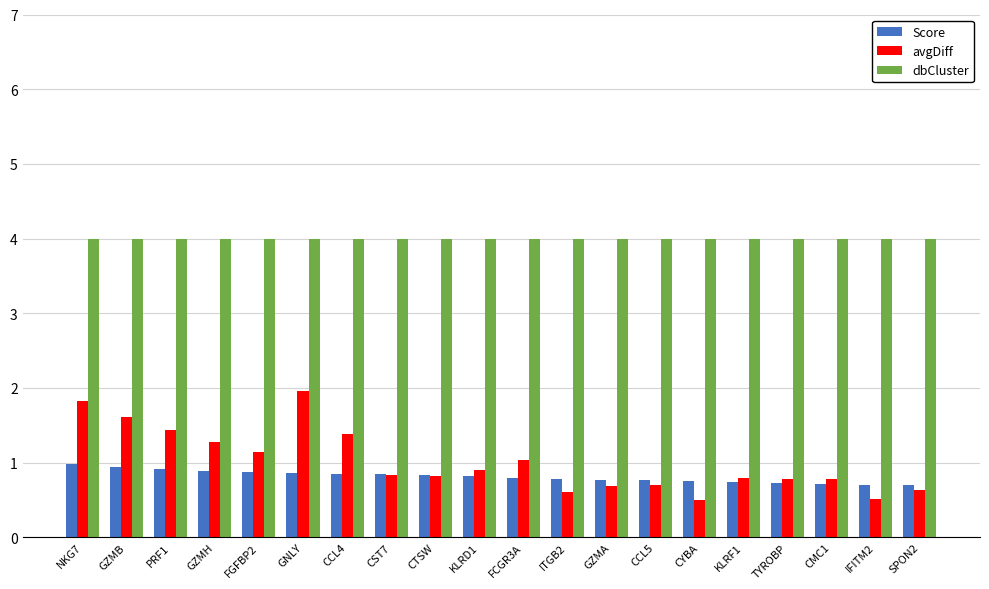

What is the total value across all series at CST7?

5.7